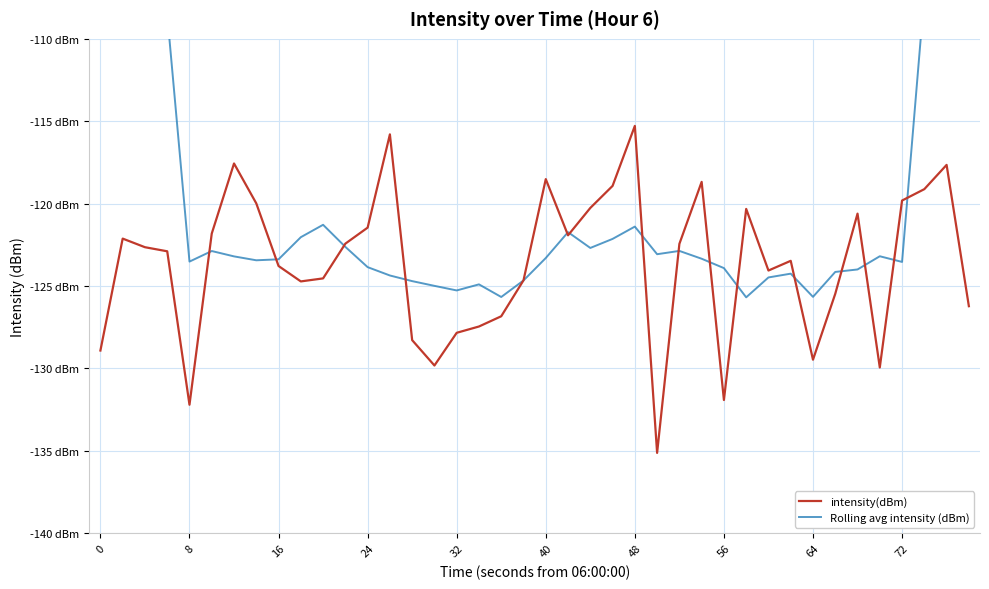

What is the value of the intensity(dBm) point at the 16th from the left?

-129.8